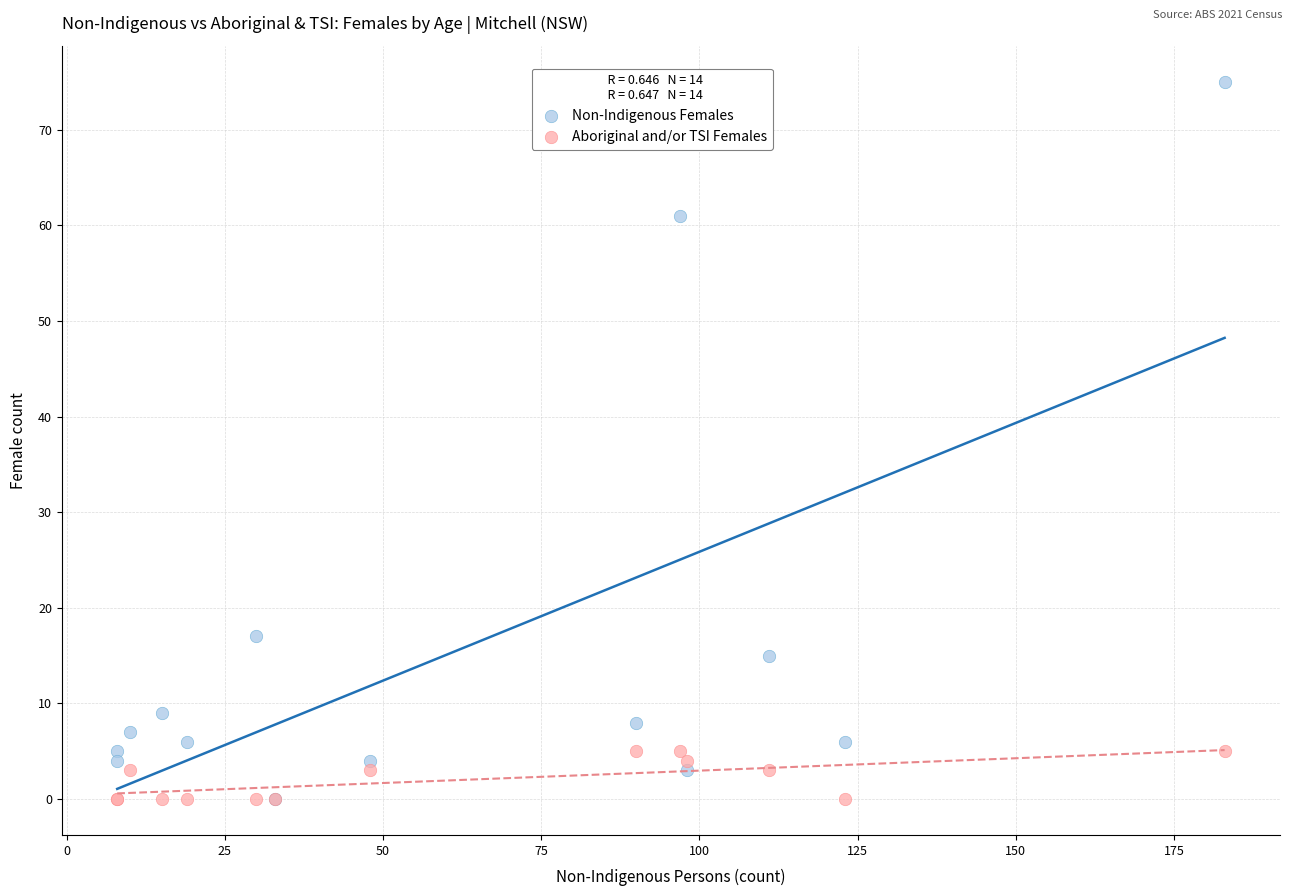

In the Non-Indigenous Females series, what Y value is closest to 37?

17